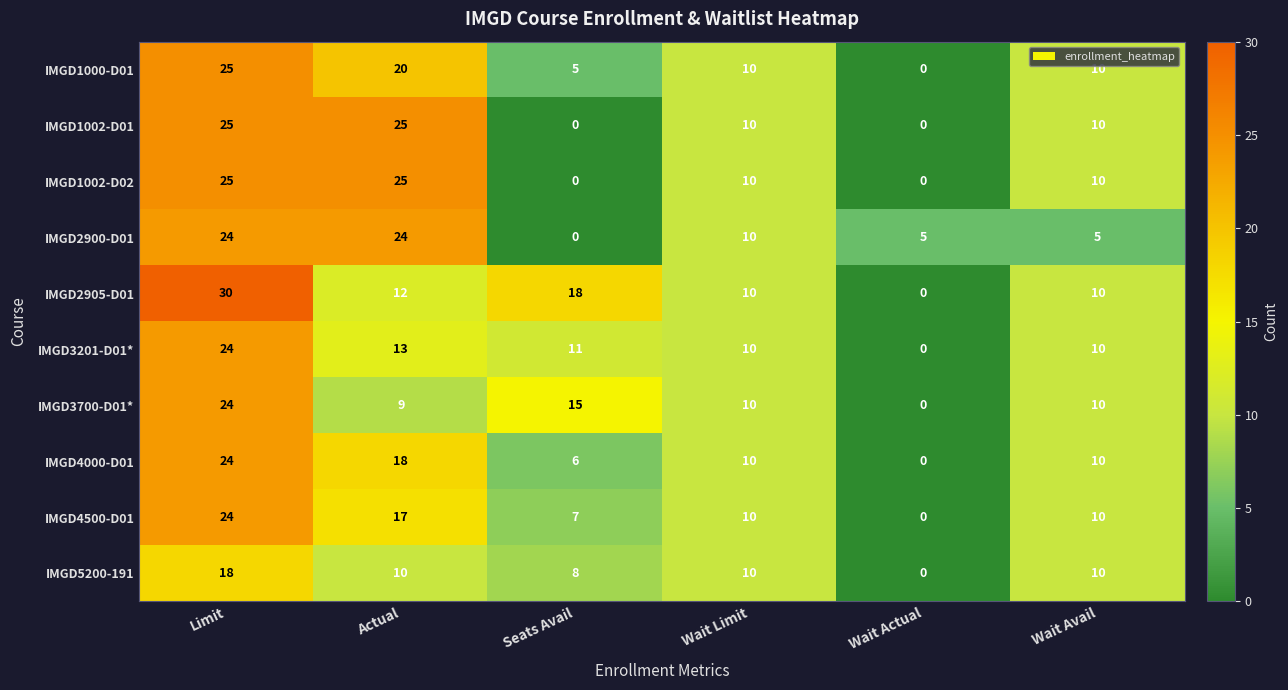

Which category has the highest value across all series?

Limit